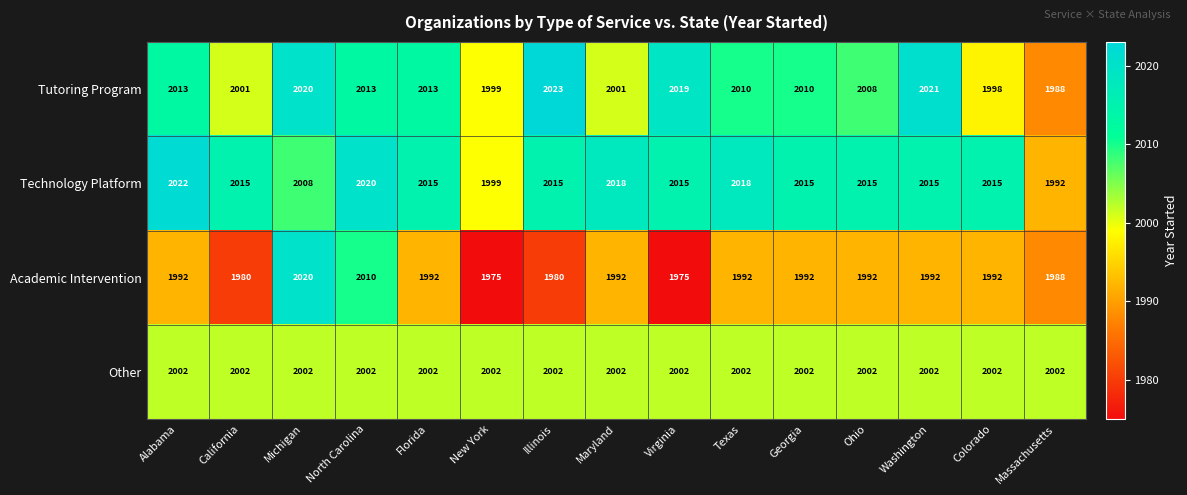

Count the number of data series in this chart.

4